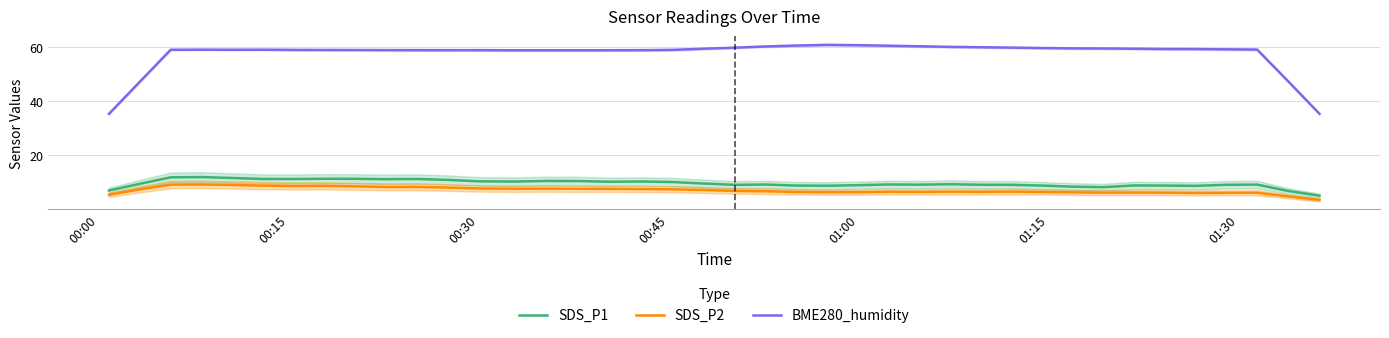

True or false: SDS_P2 and SDS_P1 cross at least once.

False